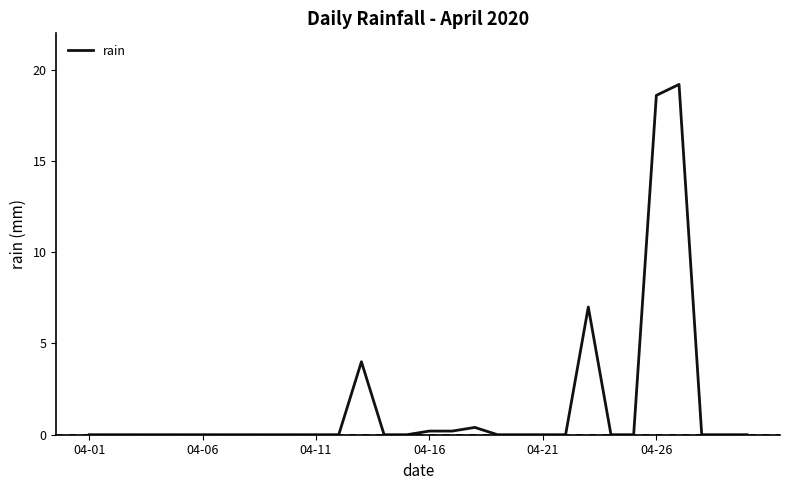

What is the greatest value displayed?

19.2